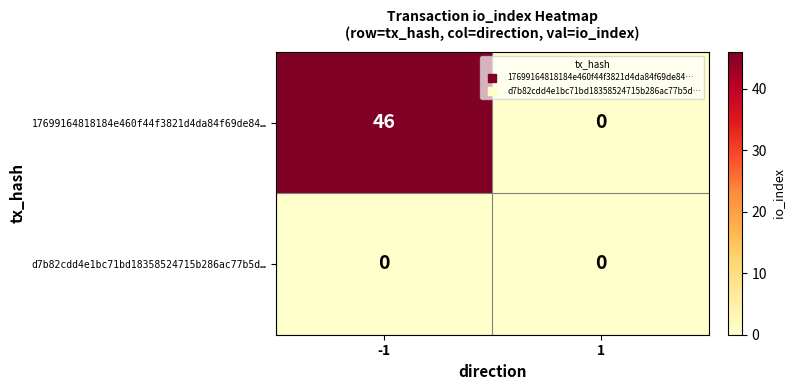

Rank the series by their maximum value, from highest to lowest.

17699164818184e460f44f3821d4da84f69de84…, d7b82cdd4e1bc71bd18358524715b286ac77b5d…